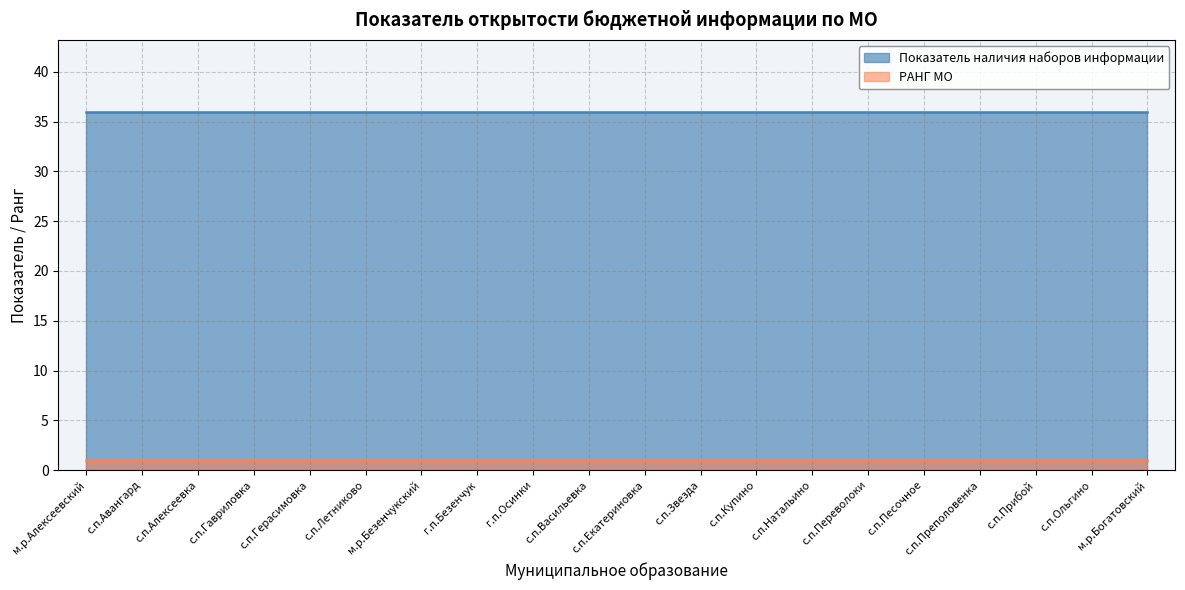

The РАНГ МО series shows 1 at с.п.Прибой. True or false?

True